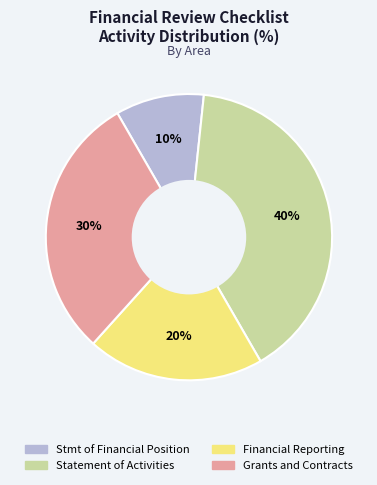

True or false: Grants and Contracts accounts for 20% of the total.

False